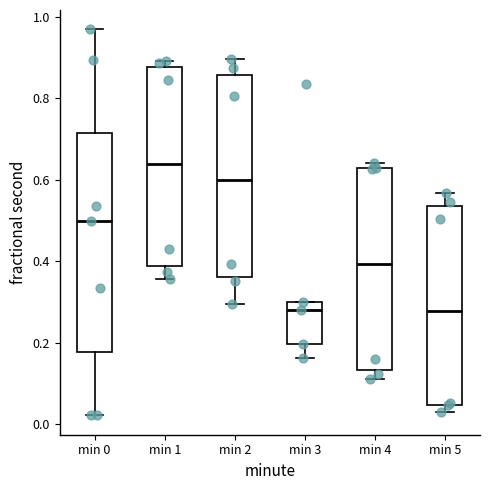

Reading left to right, transcribe this box plot: for each box, give where its median line is, the range the box spans, and where its two whiskers end, as read against the y-axis. The values are not printed on the chart, so give them approximately, as read against the axis.

min 0: median 0.50, box 0.18 to 0.72, whiskers 0.02 to 0.96
min 1: median 0.64, box 0.38 to 0.88, whiskers 0.36 to 0.90
min 2: median 0.60, box 0.36 to 0.86, whiskers 0.30 to 0.90
min 3: median 0.28, box 0.20 to 0.30, whiskers 0.16 to 0.30
min 4: median 0.40, box 0.14 to 0.62, whiskers 0.12 to 0.64
min 5: median 0.28, box 0.04 to 0.54, whiskers 0.02 to 0.56